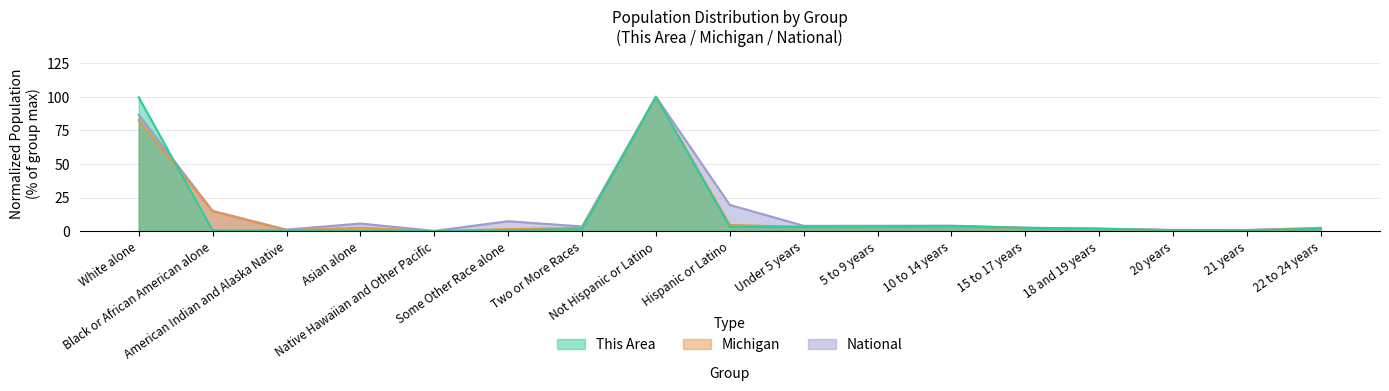

What is the difference between the National values at American Indian and Alaska Native and Asian alone?

4.5